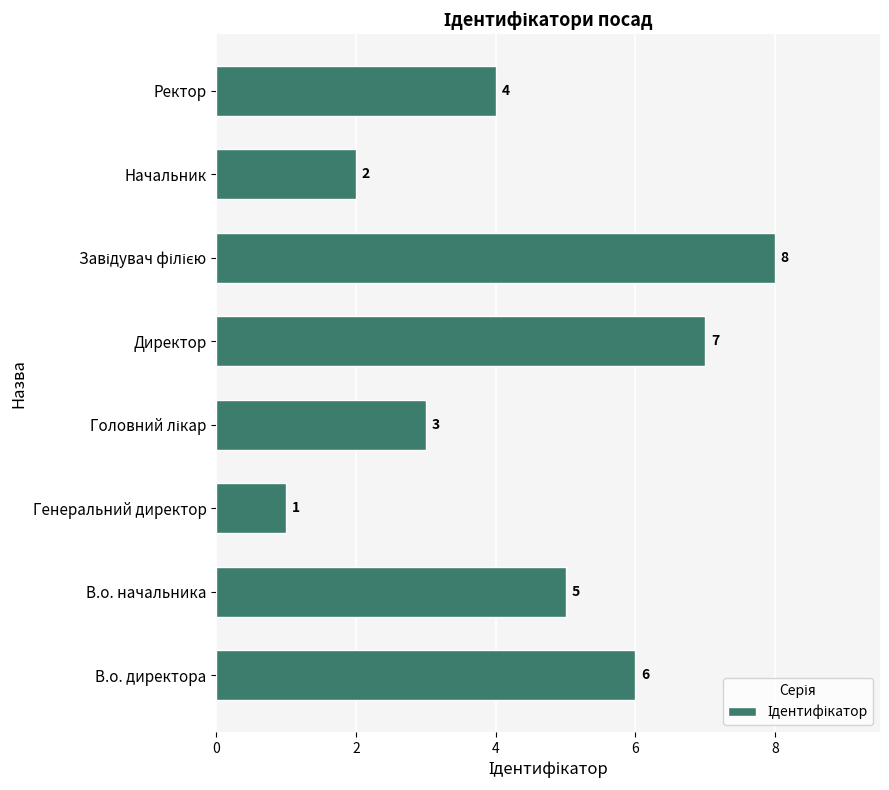

What is the difference between the maximum and minimum values?

7